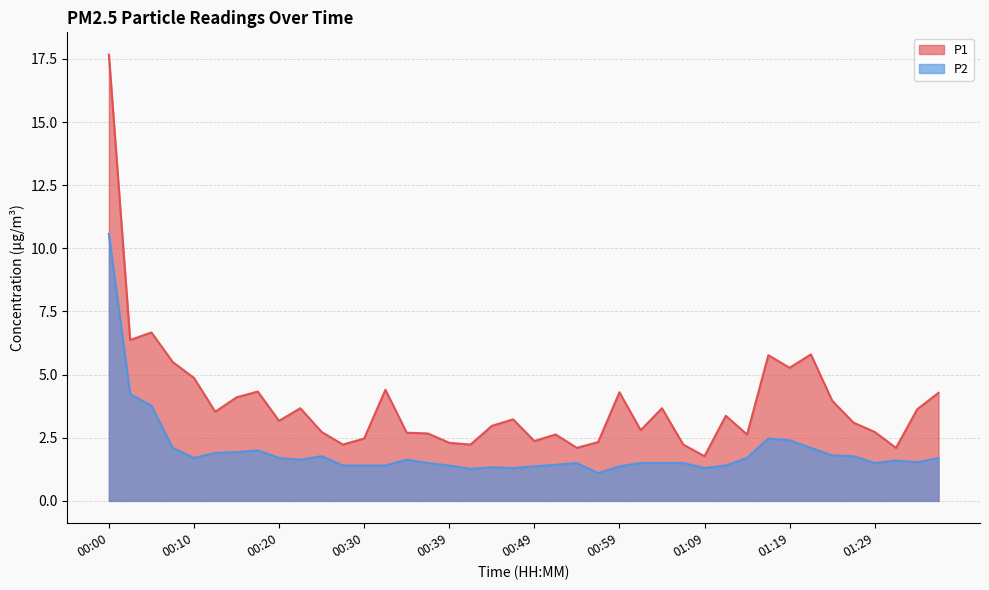

Reading left to right, extract all data points from this chart.

P1: 00:00=17.7	00:03=6.4	00:05=6.7	00:07=5.5	00:10=4.9	00:12=3.5	00:15=4.1	00:17=4.3	00:20=3.2	00:22=3.7	00:25=2.7	00:27=2.2	00:30=2.5	00:32=4.4	00:35=2.7	00:37=2.7	00:39=2.3	00:42=2.2	00:44=3.0	00:47=3.2	00:49=2.4	00:52=2.6	00:54=2.1	00:57=2.3	00:59=4.3	01:01=2.8	01:04=3.7	01:06=2.2	01:09=1.8	01:11=3.4	01:14=2.6	01:16=5.8	01:19=5.3	01:21=5.8	01:24=4.0	01:26=3.1	01:29=2.7	01:31=2.1	01:34=3.6	01:36=4.3
P2: 00:00=10.6	00:03=4.2	00:05=3.8	00:07=2.1	00:10=1.7	00:12=1.9	00:15=1.9	00:17=2.0	00:20=1.7	00:22=1.6	00:25=1.8	00:27=1.4	00:30=1.4	00:32=1.4	00:35=1.6	00:37=1.5	00:39=1.4	00:42=1.3	00:44=1.3	00:47=1.3	00:49=1.4	00:52=1.4	00:54=1.5	00:57=1.1	00:59=1.4	01:01=1.5	01:04=1.5	01:06=1.5	01:09=1.3	01:11=1.4	01:14=1.7	01:16=2.5	01:19=2.4	01:21=2.1	01:24=1.8	01:26=1.8	01:29=1.5	01:31=1.6	01:34=1.5	01:36=1.7